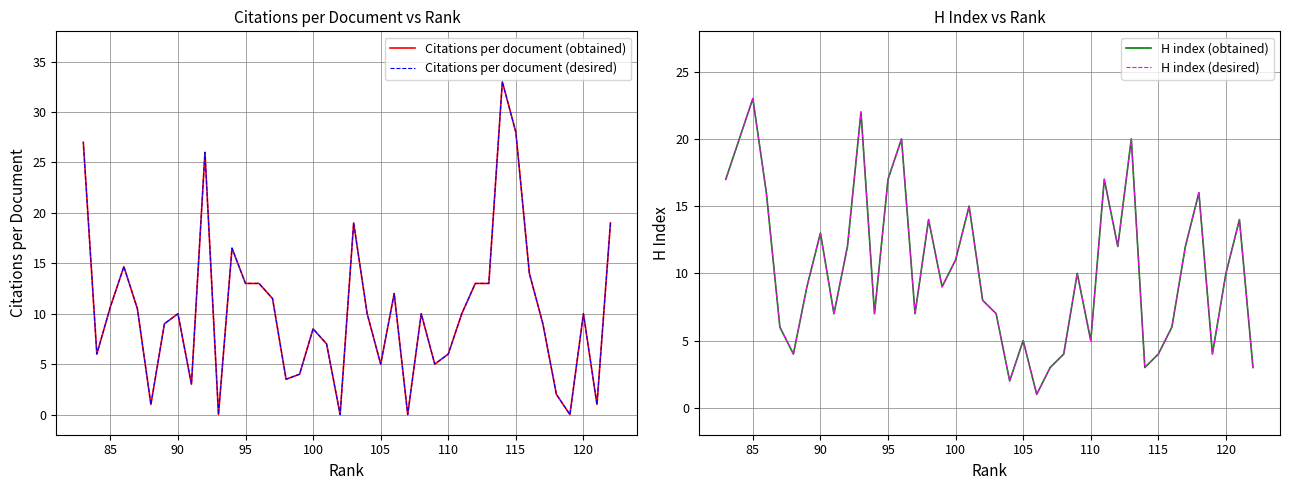

How many data points in Citations per document (obtained) are less than 10?

18